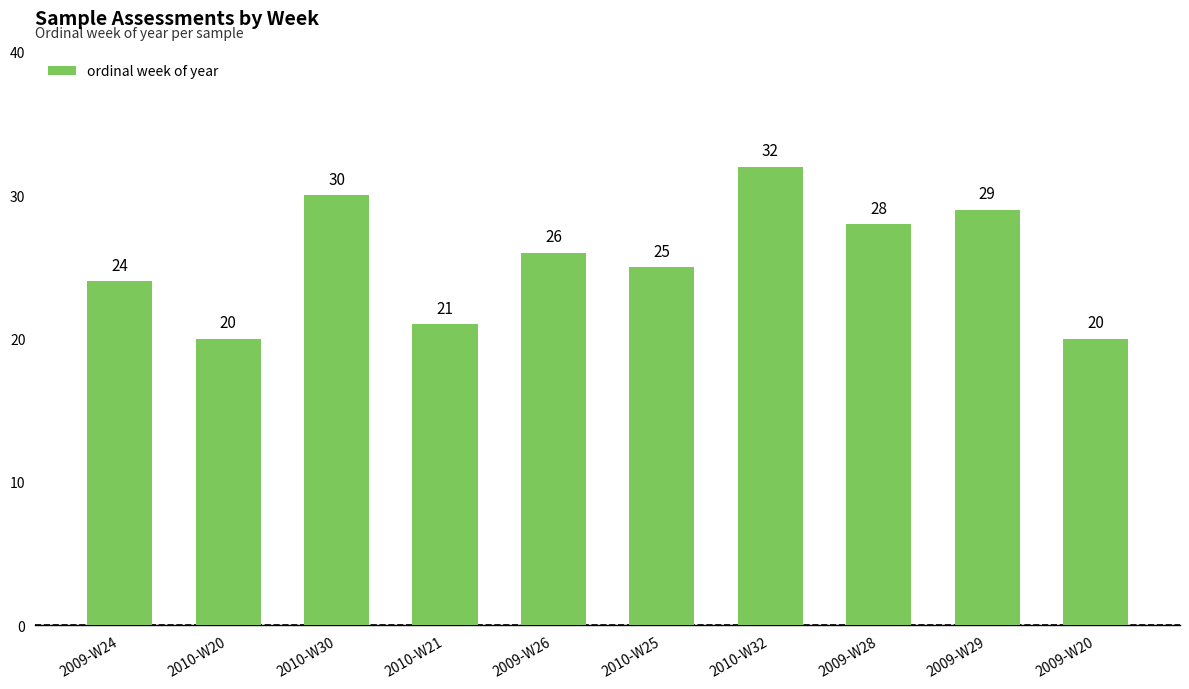

What is the difference between the values at 2009-W28 and 2009-W20?

8